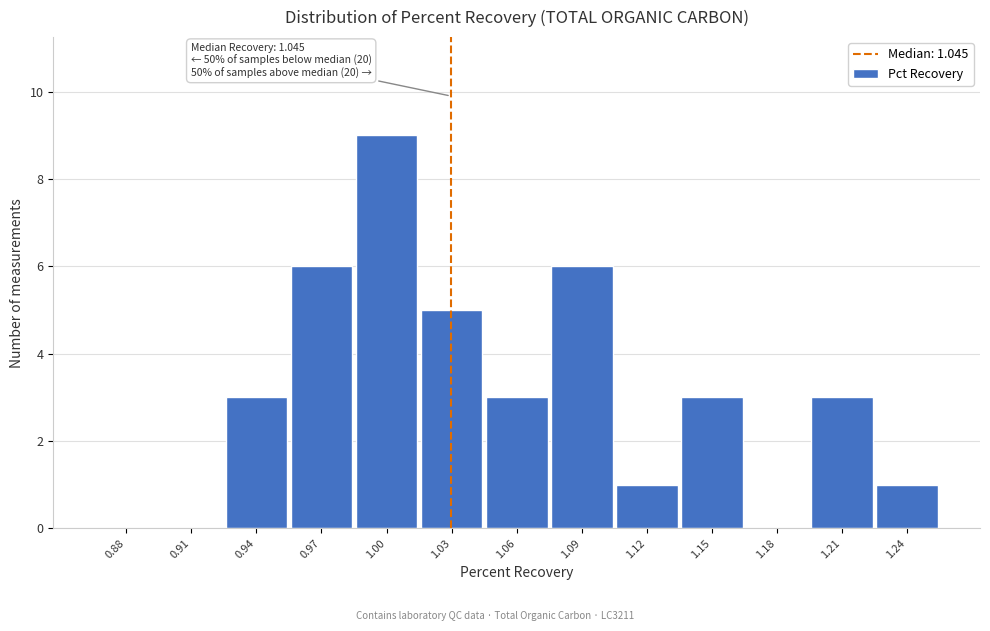

Reading left to right, list all the values displayed in this chart.

0.88=0	0.91=0	0.94=3	0.97=6	1.00=9	1.03=5	1.06=3	1.09=6	1.12=1	1.15=3	1.18=0	1.21=3	1.24=1